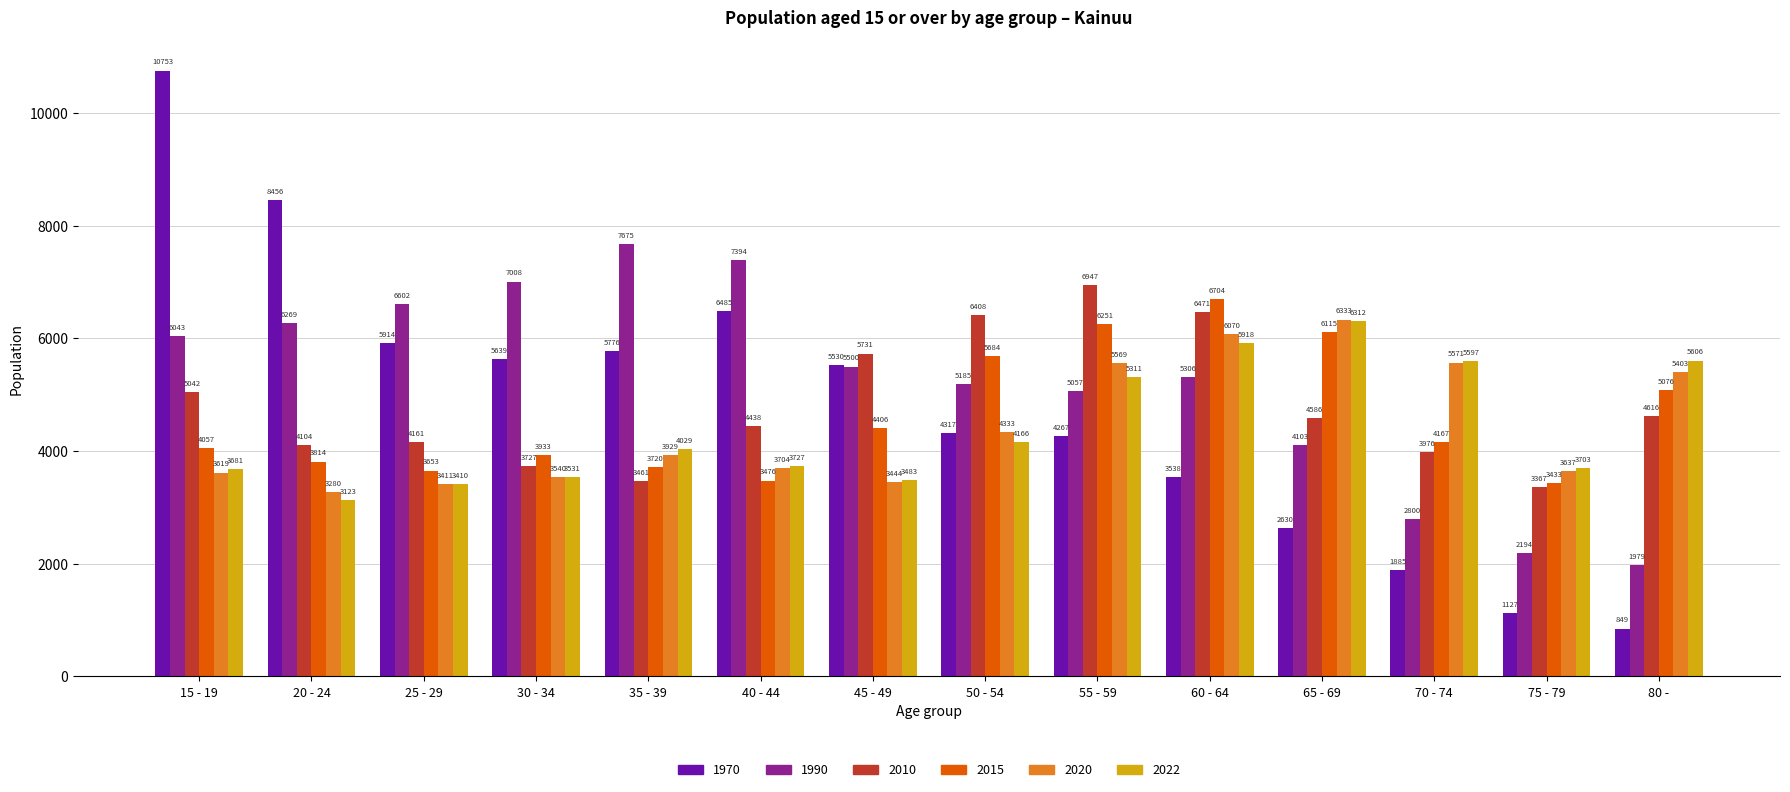

True or false: 1990 has a value of 4168 at 40 - 44.

False